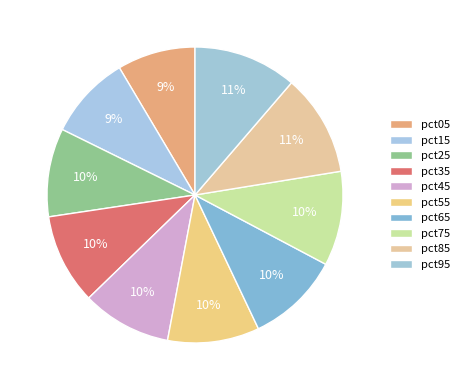

How many segments does this pie chart have?

10